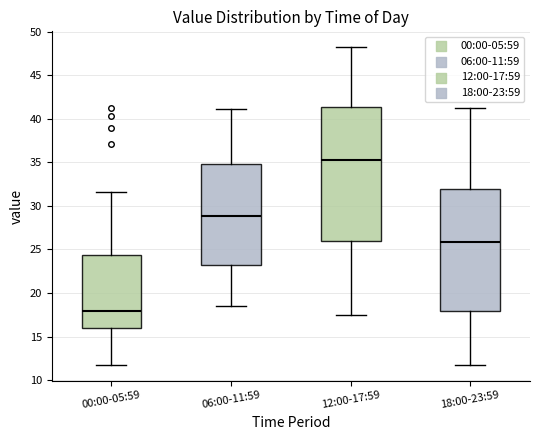

Which box has the highest median line?

12:00-17:59